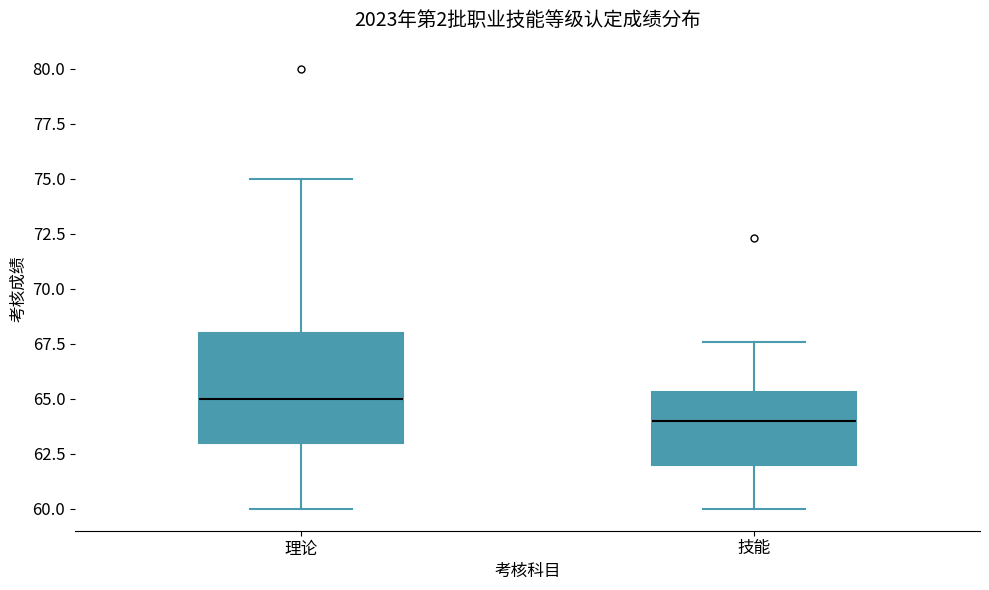

Comparing the boxes themselves (not the whiskers), which one is the tallest?

理论